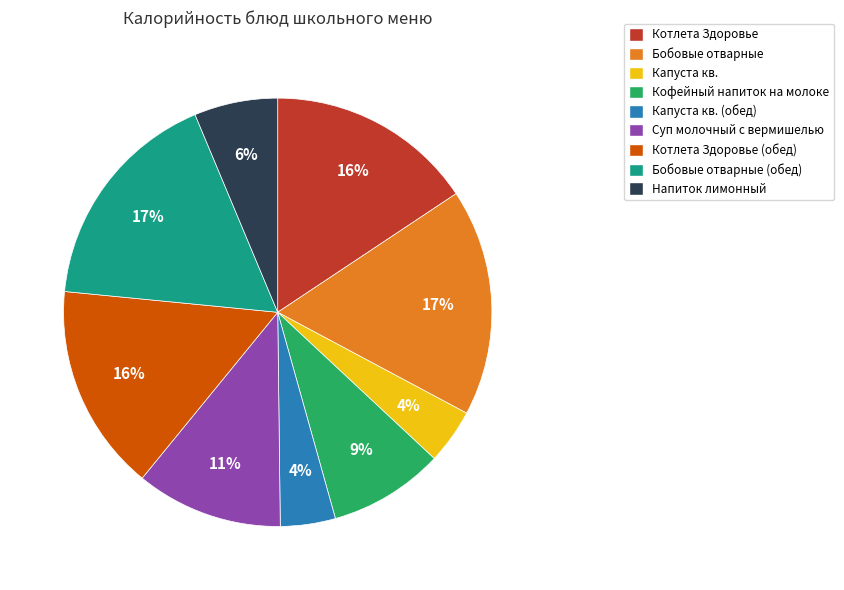

Count the number of slices in the pie.

9